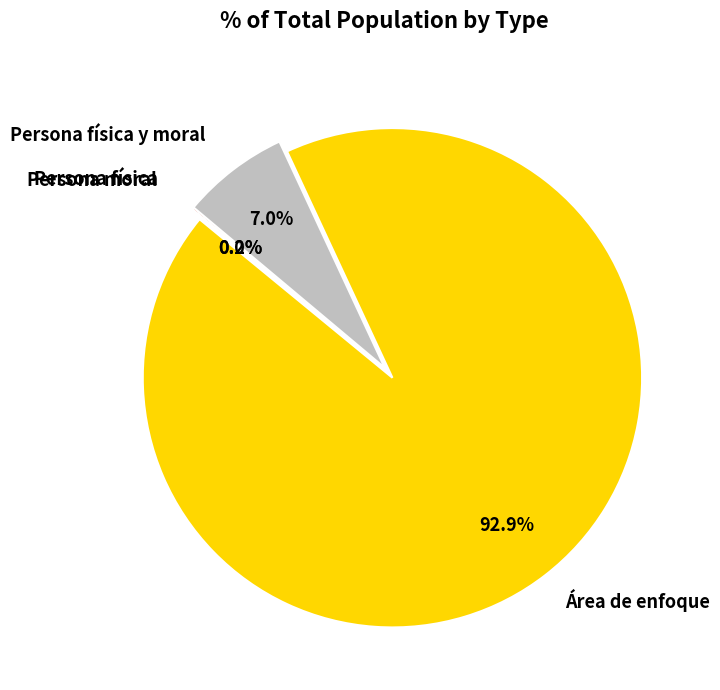

Which category has the biggest portion of the pie?

Área de enfoque